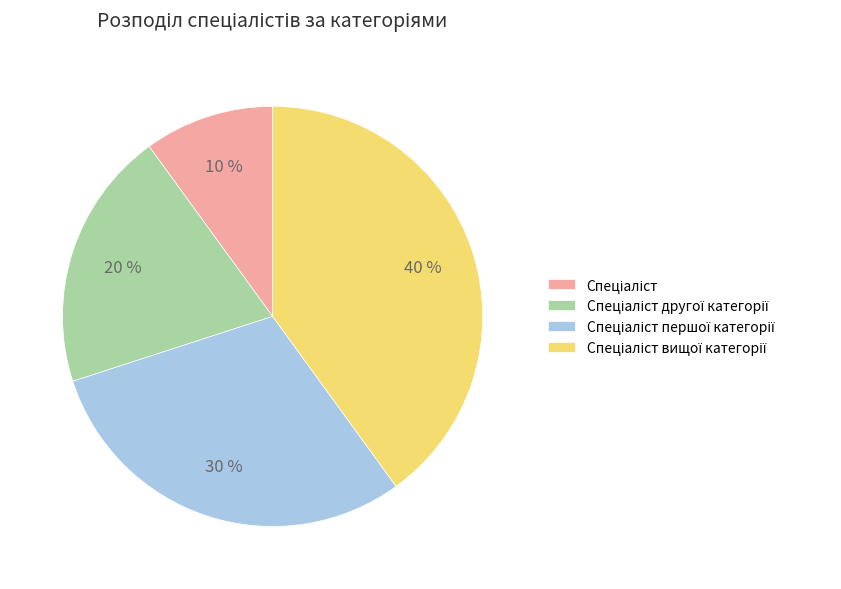

Is there a majority slice in this chart?

No